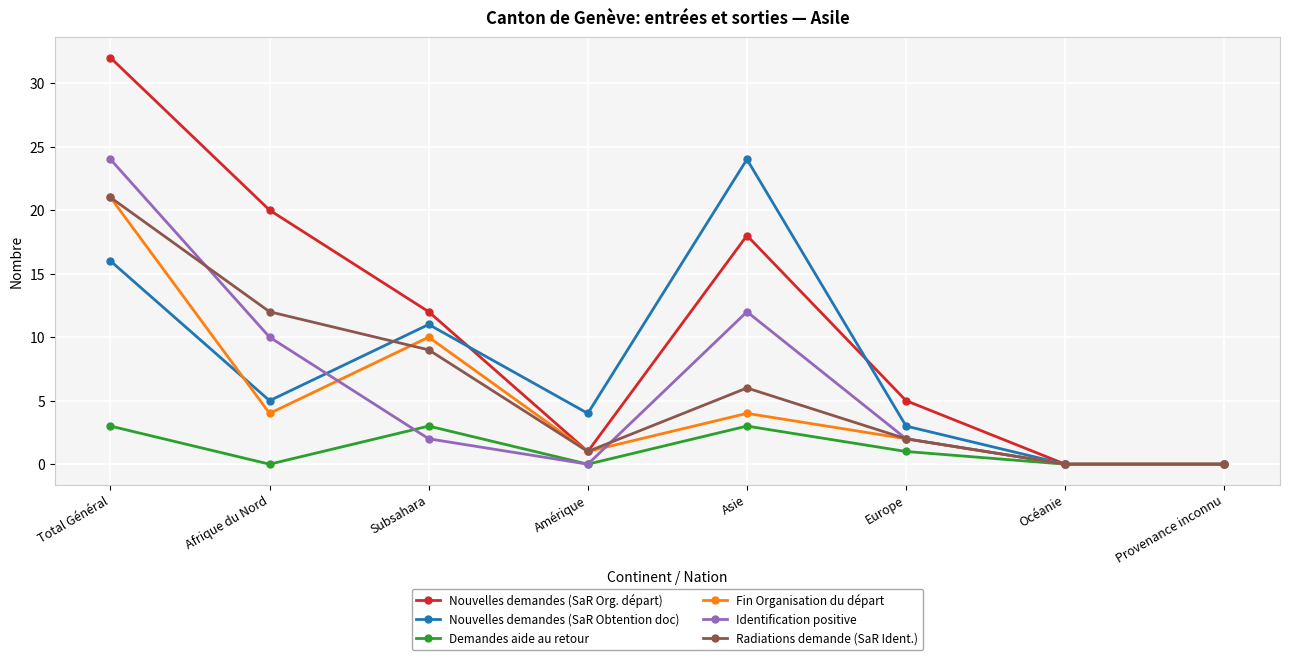

How many data points does each series have?

8